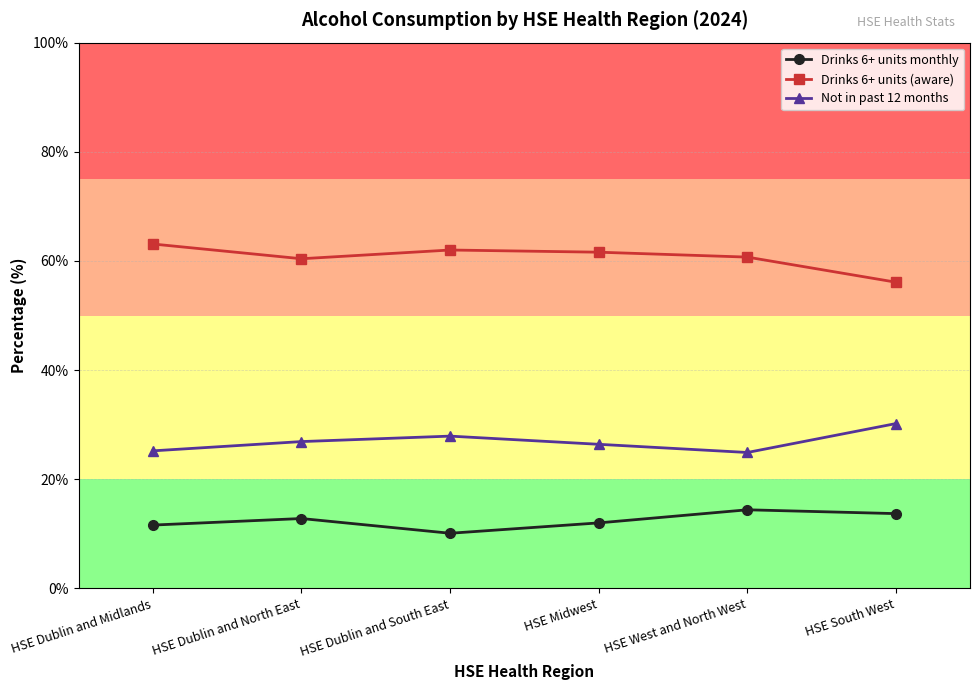

The Drinks 6+ units monthly series shows 12.8 at HSE Dublin and North East. True or false?

True